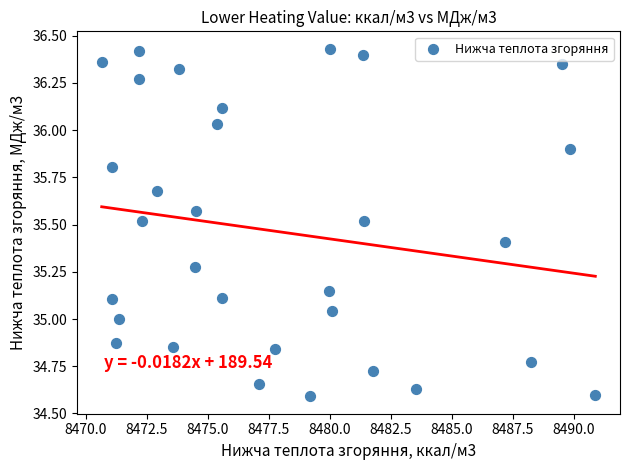

What is the range of Y values (max minus min)?

1.8